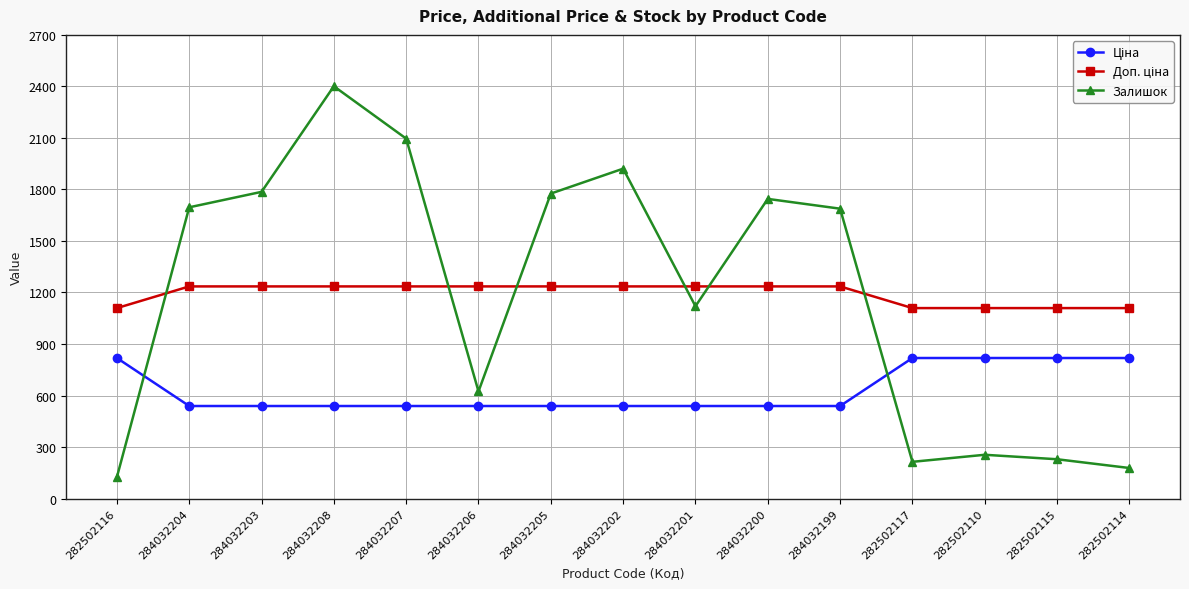

Does the chart have visible grid lines?

Yes